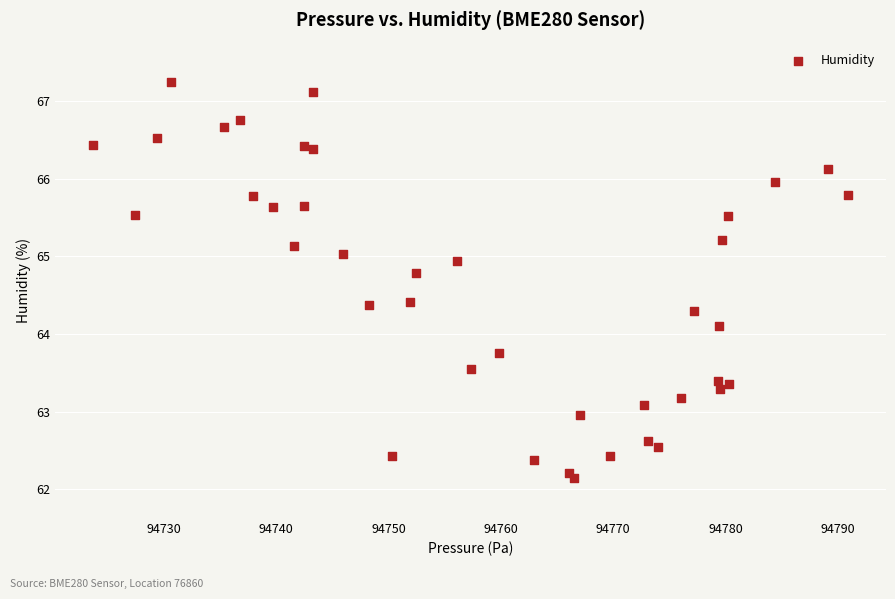

What Y value in the scatter plot is closest to 64?

64.1